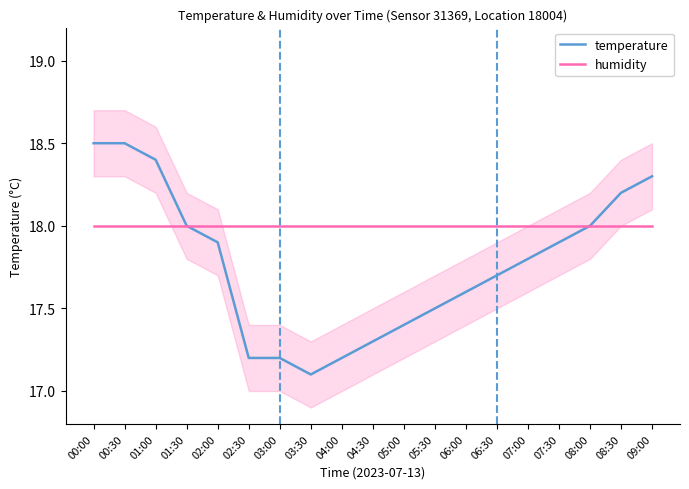

Which series has the largest total across all categories?

humidity